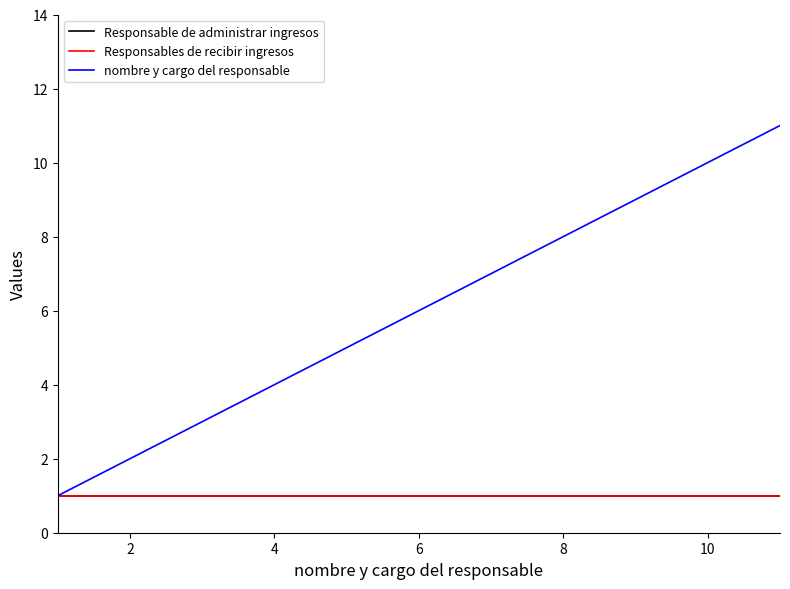

What is the sum of all Responsable de administrar ingresos values?

11